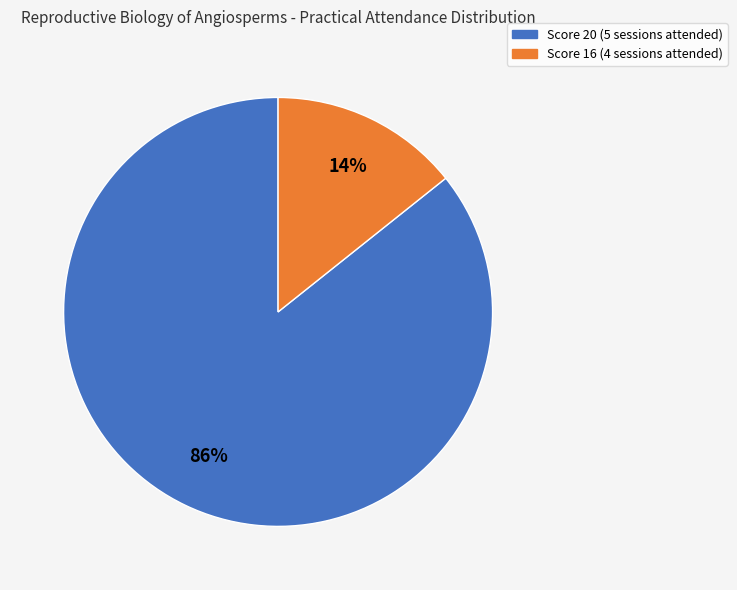

To the nearest percent, what is the average slice percentage?

50%